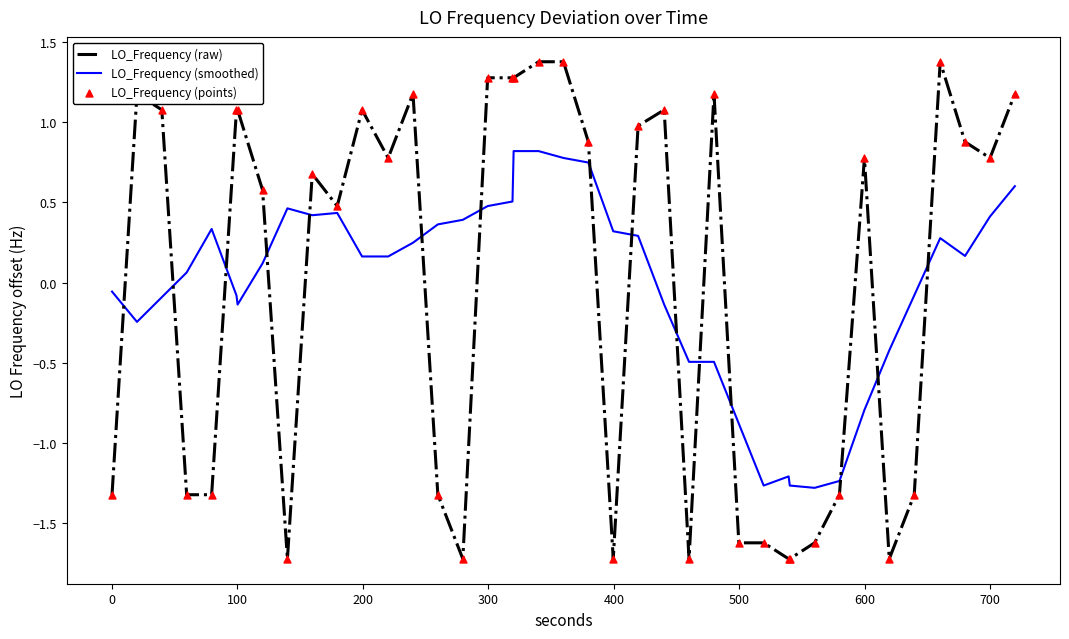

Which series ends up on top after the final intersection of LO_Frequency (smoothed) and LO_Frequency (raw)?

LO_Frequency (raw)